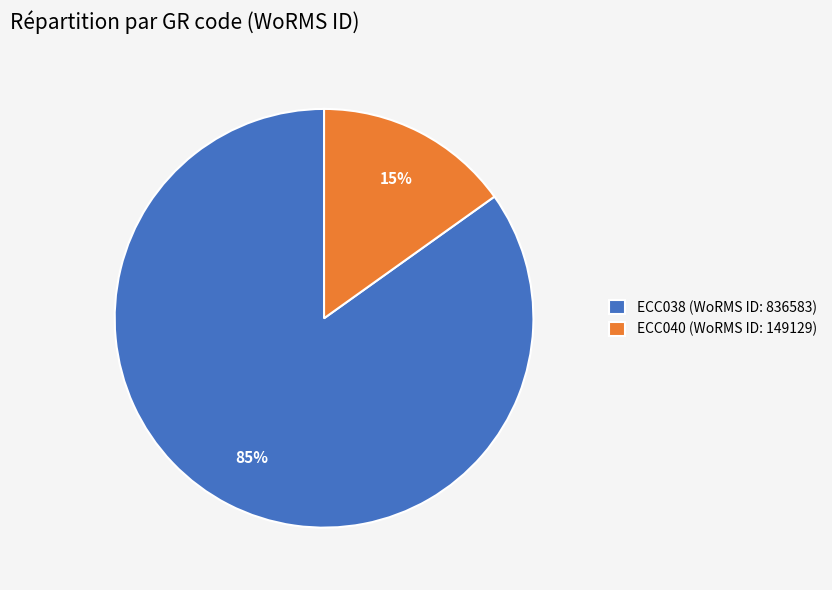

Which has a higher value, ECC038 or ECC040?

ECC038